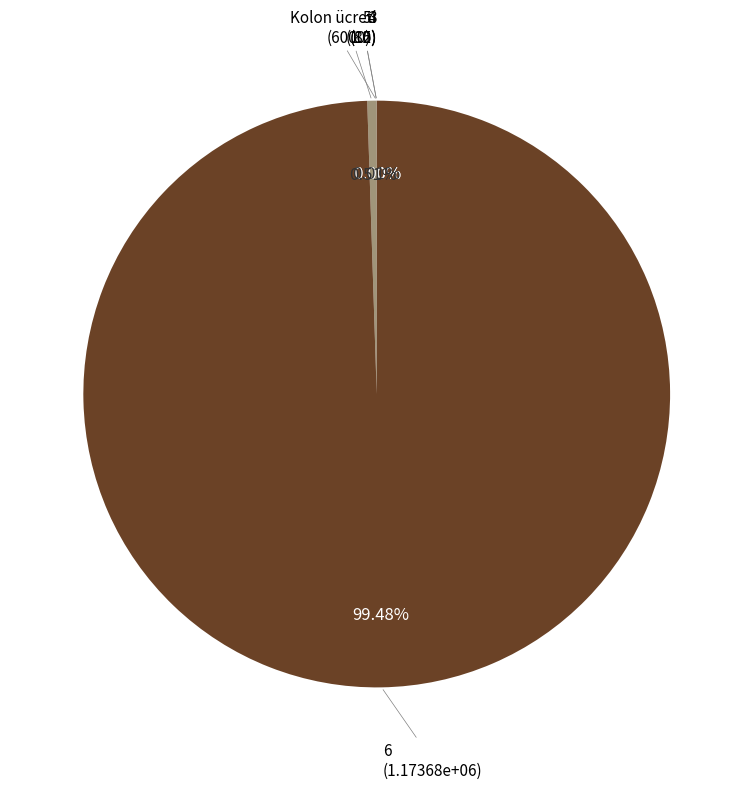

Is the sum of 5 and 6 greater than half?

Yes